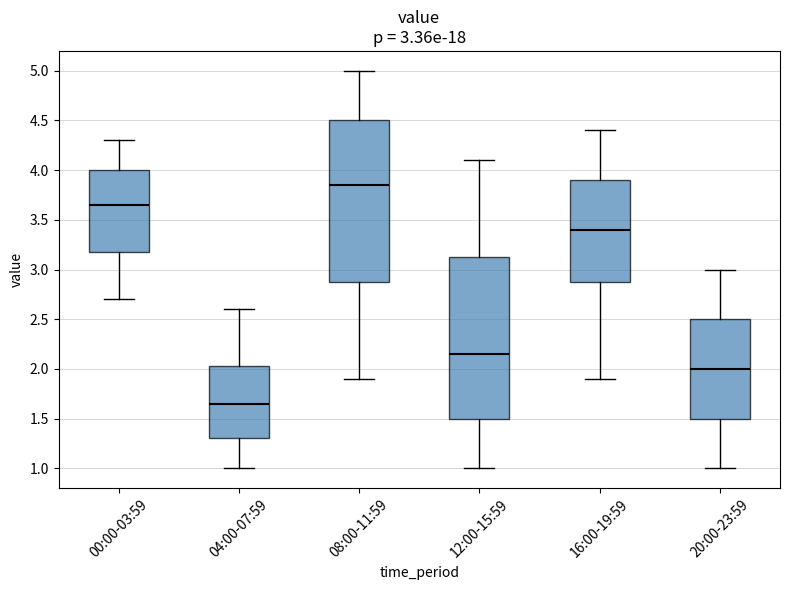

Which box's median line is the lowest?

04:00-07:59